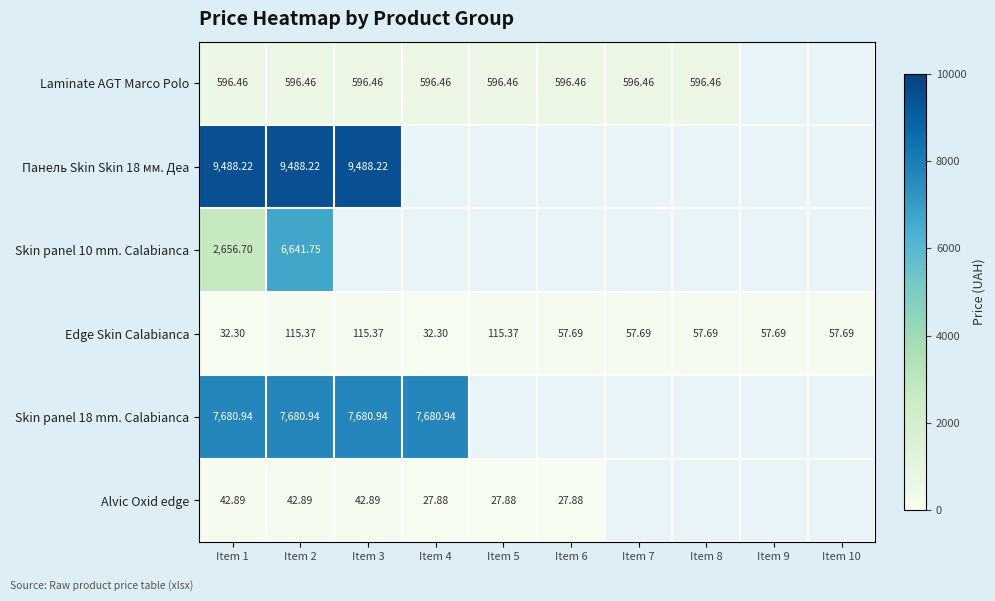

Is the value of Skin panel 10 mm. Calabianca at Item 1 greater than the value of Edge Skin Calabianca at Item 2?

Yes